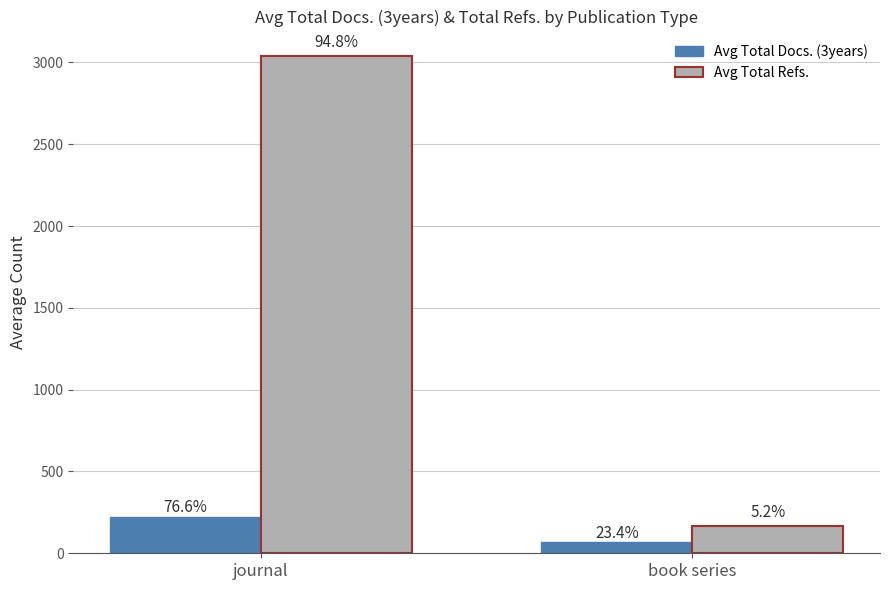

Which series has the largest total across all categories?

Avg Total Refs.